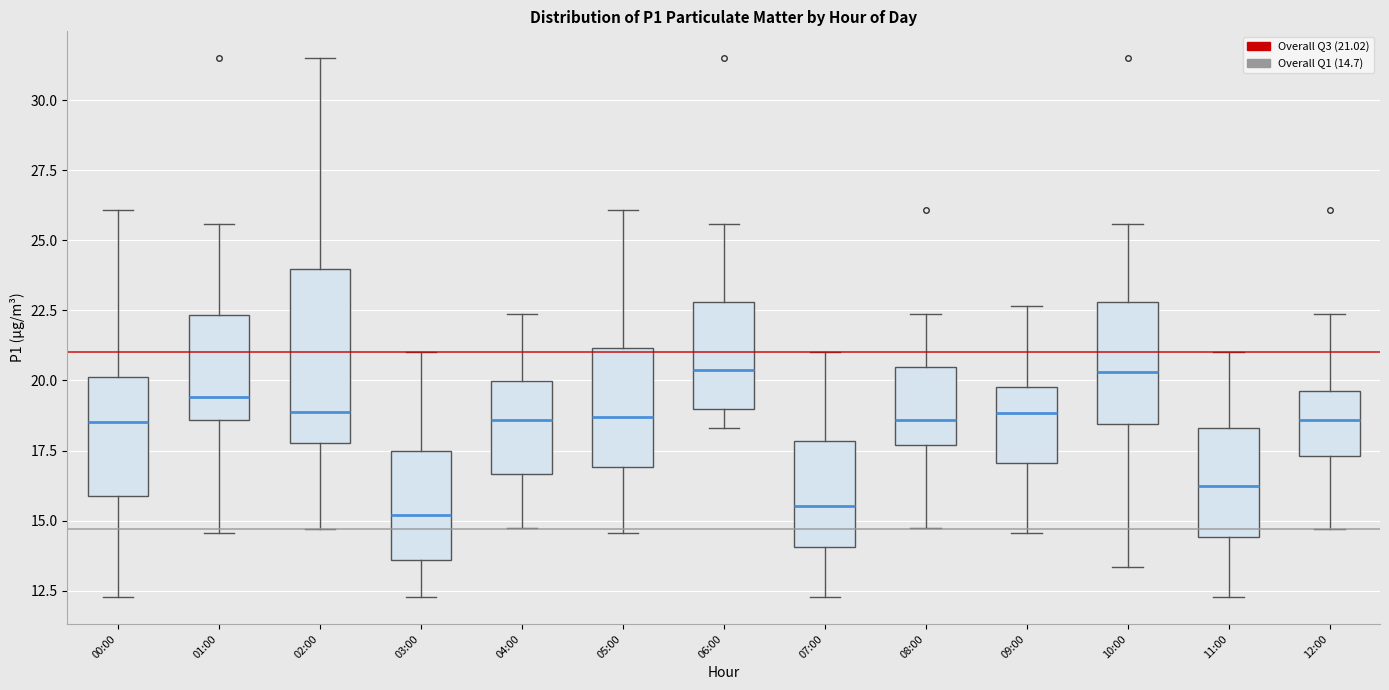

Where is the lower edge of the box for 05:00 on the y-axis? The values are not printed on the chart, so give them approximately, as read against the axis.

17.0